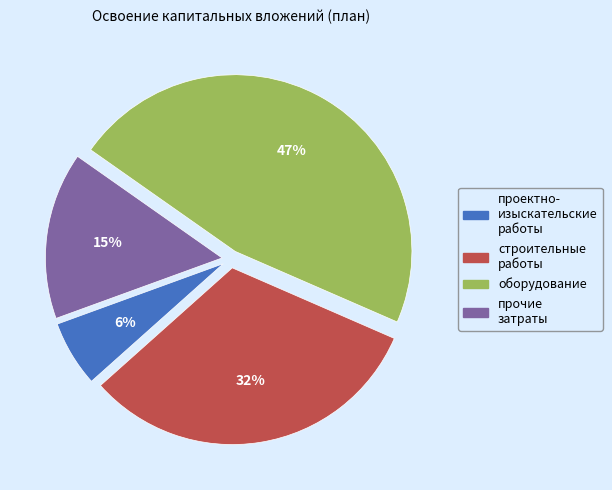

To the nearest percent, what is the difference between the largest and smallest slice percentages?

41%